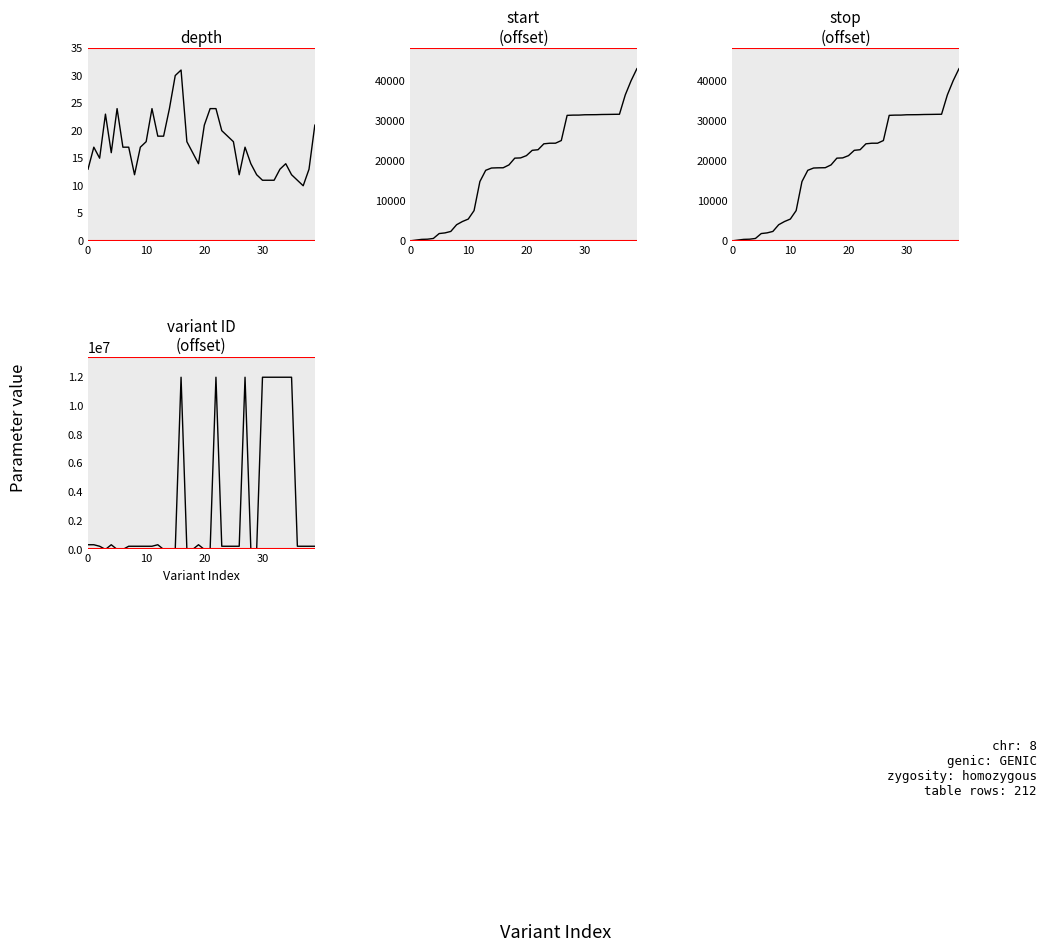

Which series has the widest spread of values?

variant ID